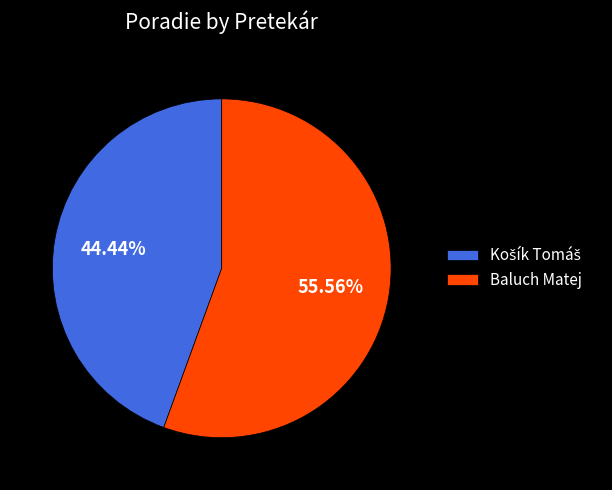

How many slices are in this pie chart?

2